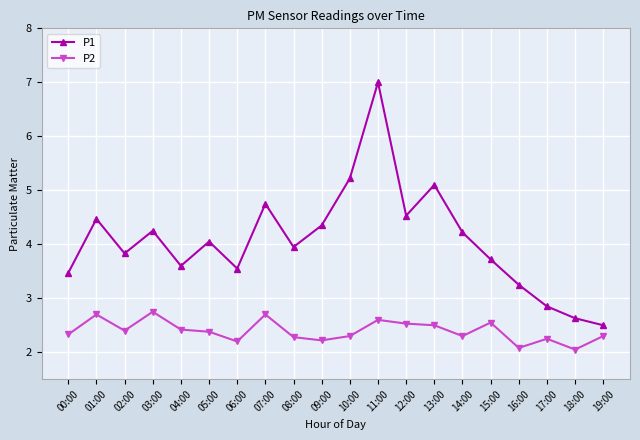

The value of P1 at 16:00 is 4.8. True or false?

False